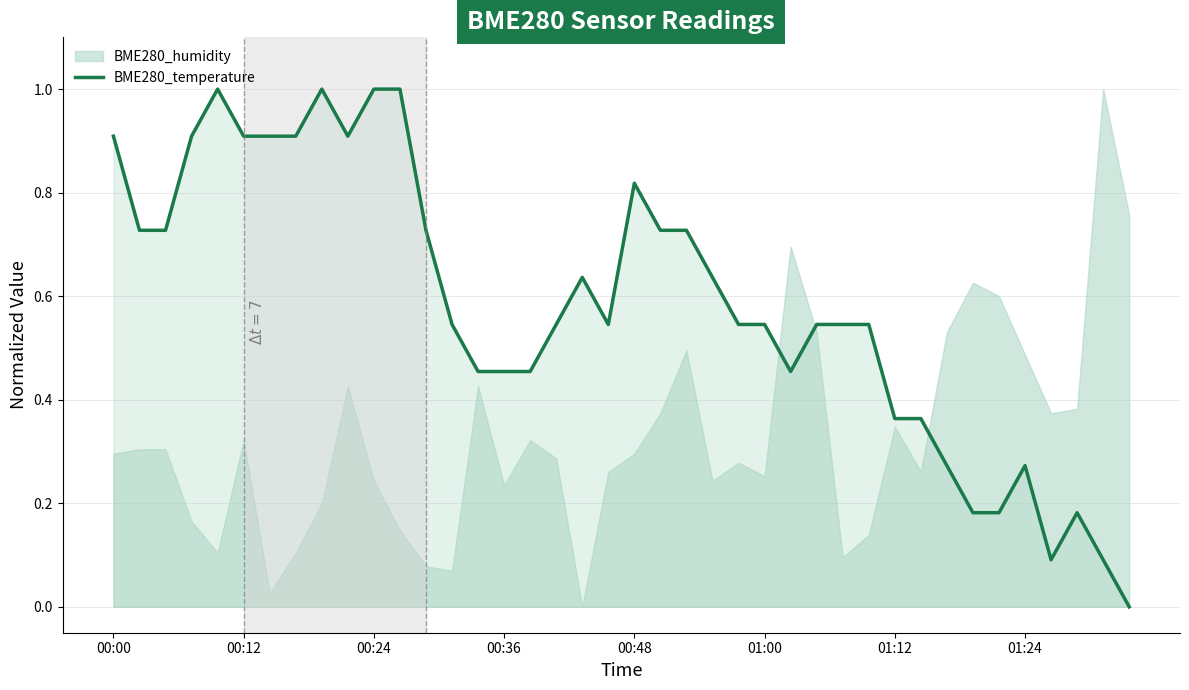

What is the highest value of the BME280_temperature series?

1.0